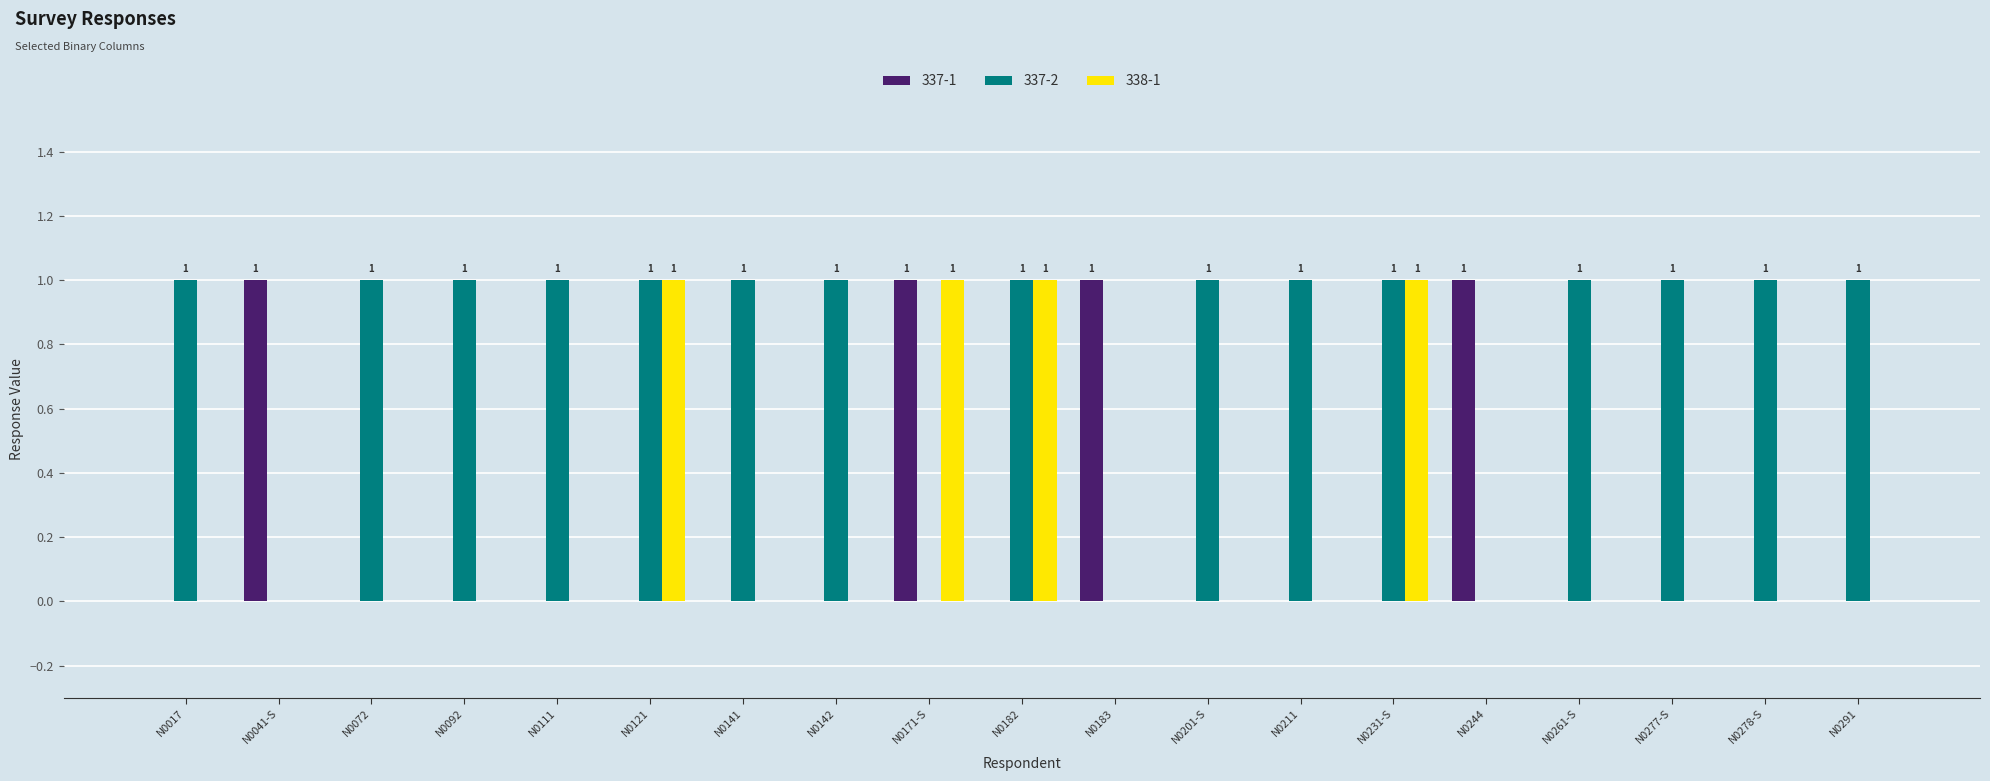

True or false: 338-1 has a value of 1 at N0171-S.

True